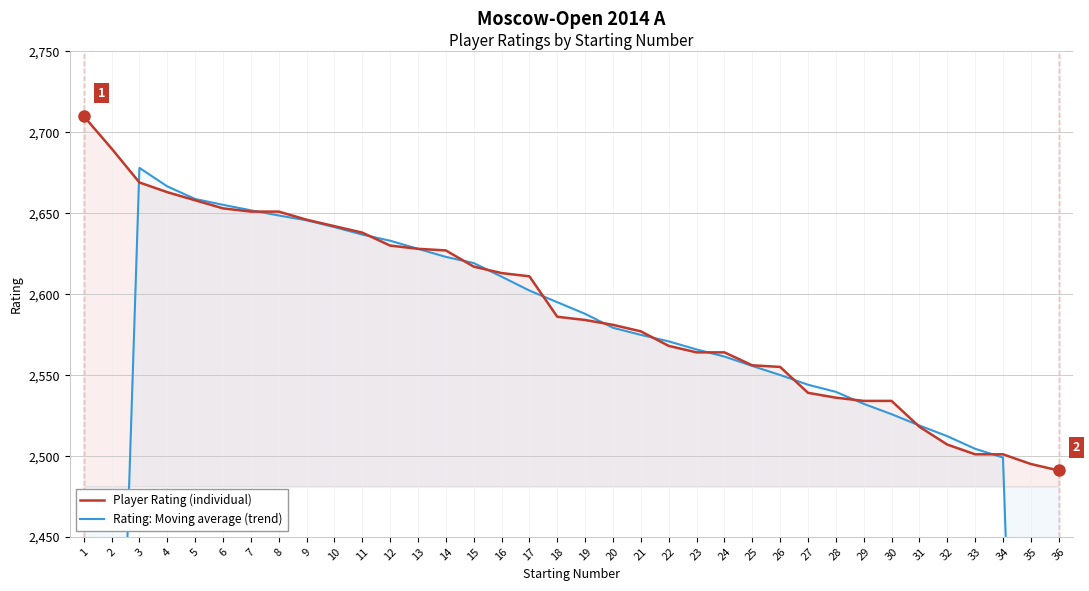

What is the difference between the Rating: Moving average (trend) values at 29 and 4?

134.4